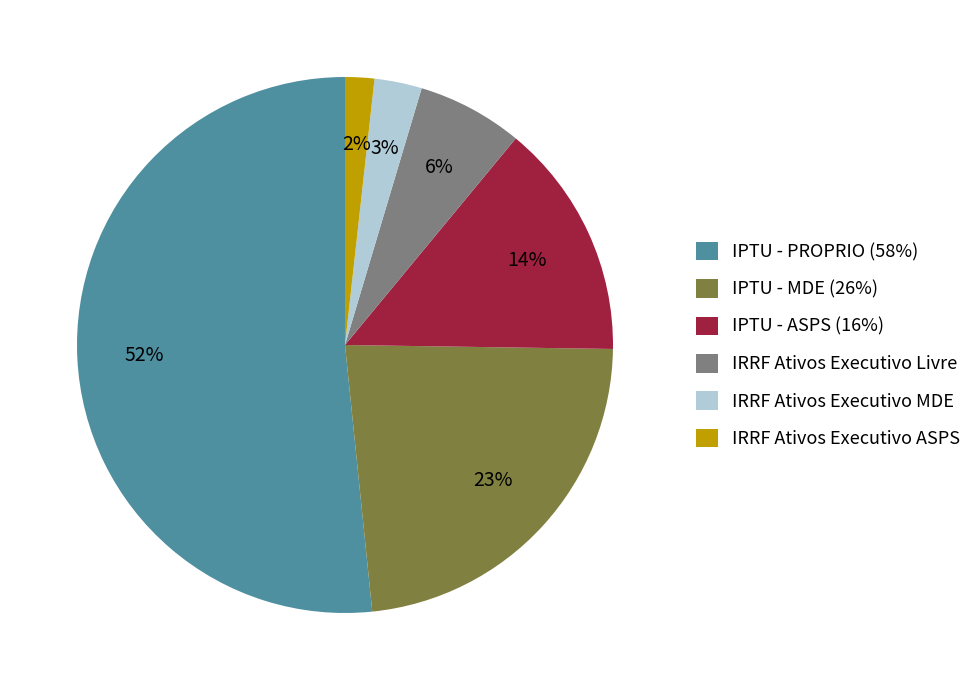

Combined, do IPTU - PROPRIO (58%) and IRRF Ativos Executivo ASPS account for over 50%?

Yes